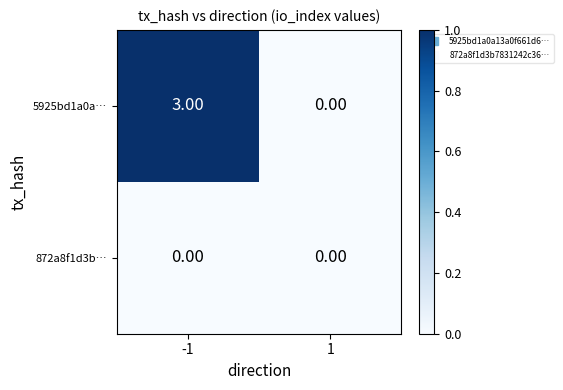

At -1, list the series in order from largest to smallest.

5925bd1a0a…, 872a8f1d3b…